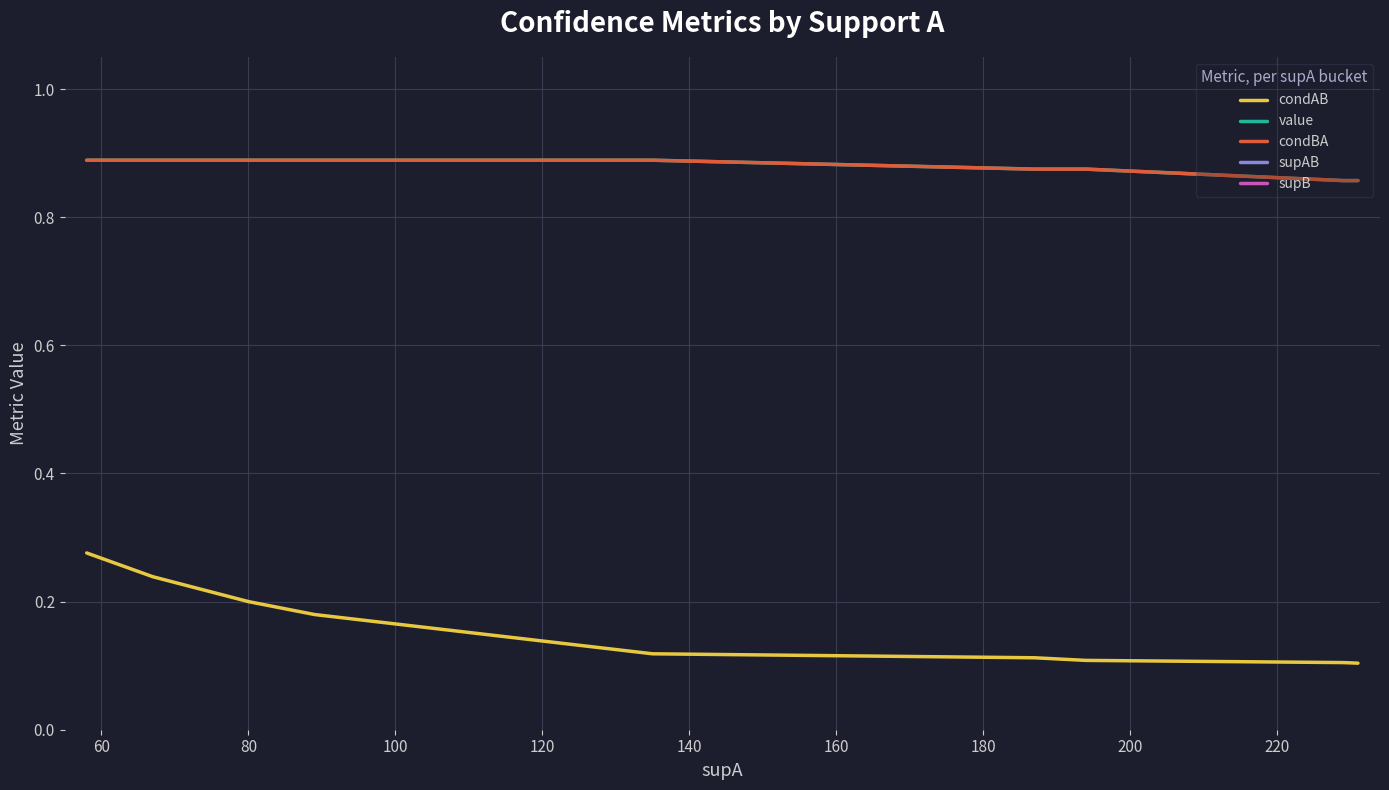

What is the difference between the highest and lowest values at 60?

17.8